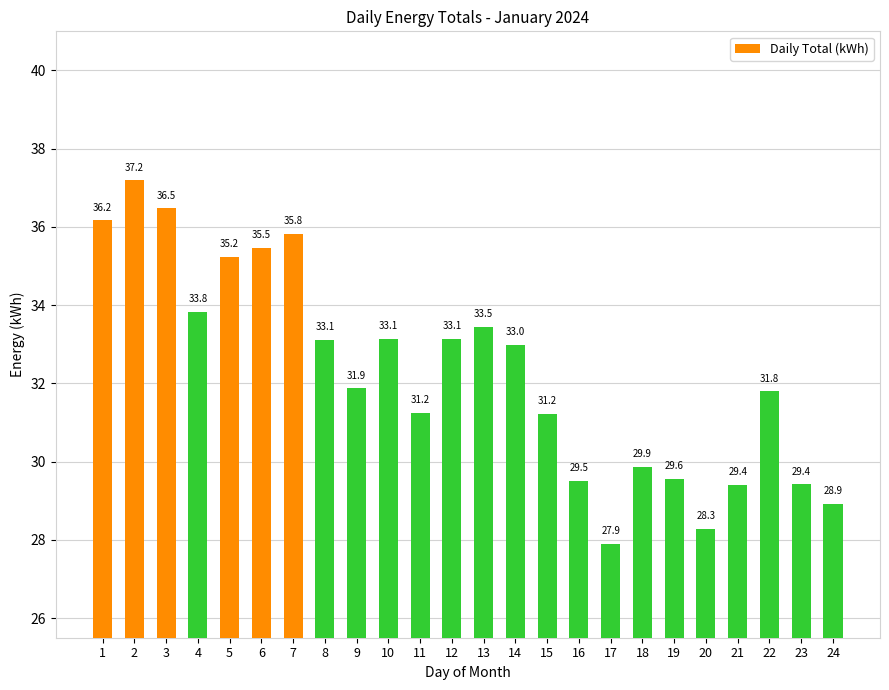

What is the maximum value shown in the chart?

37.2